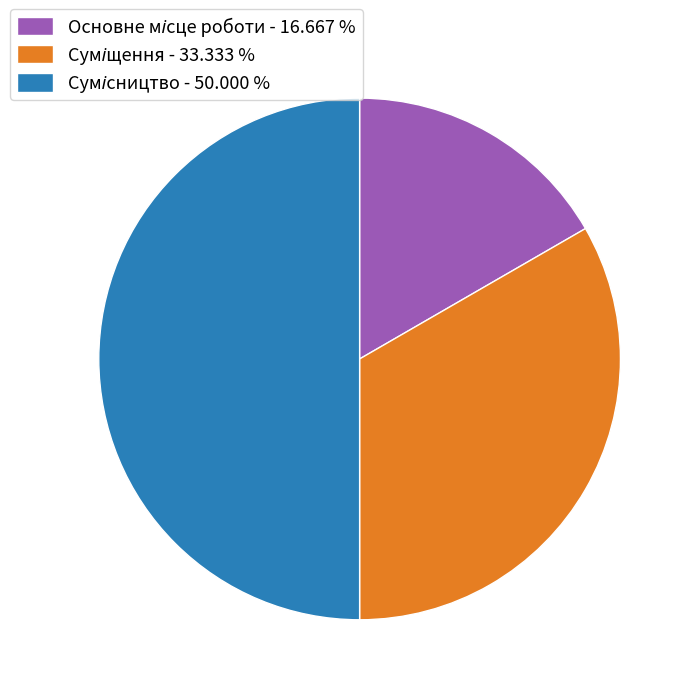

Count the number of slices in the pie.

3